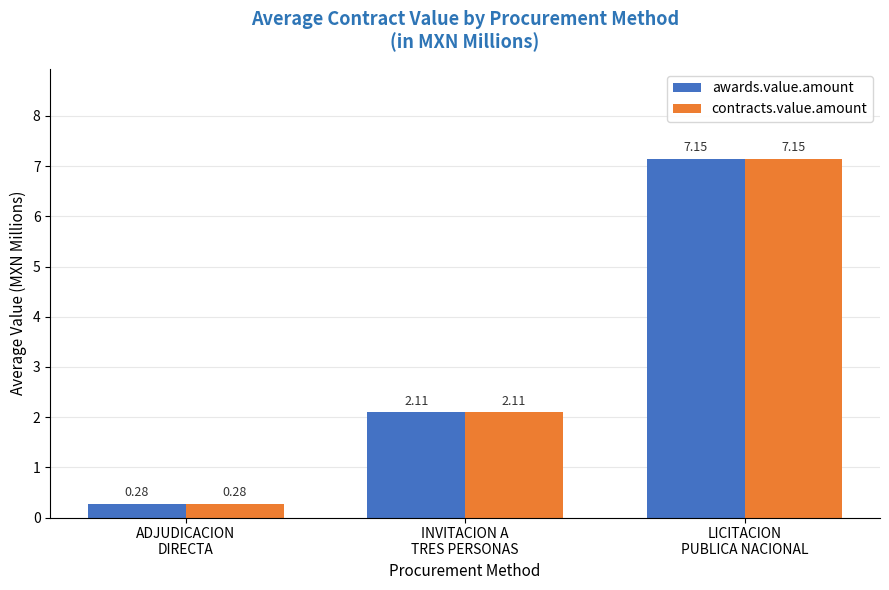

What is the sum of all awards.value.amount values?

9.5